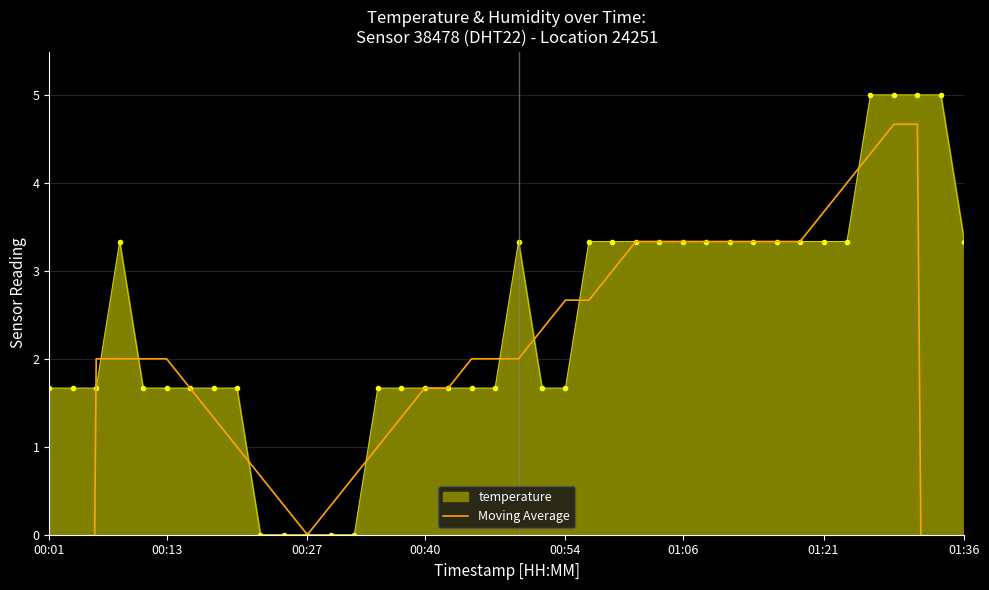

How many data points in temperature are less than 1?

5